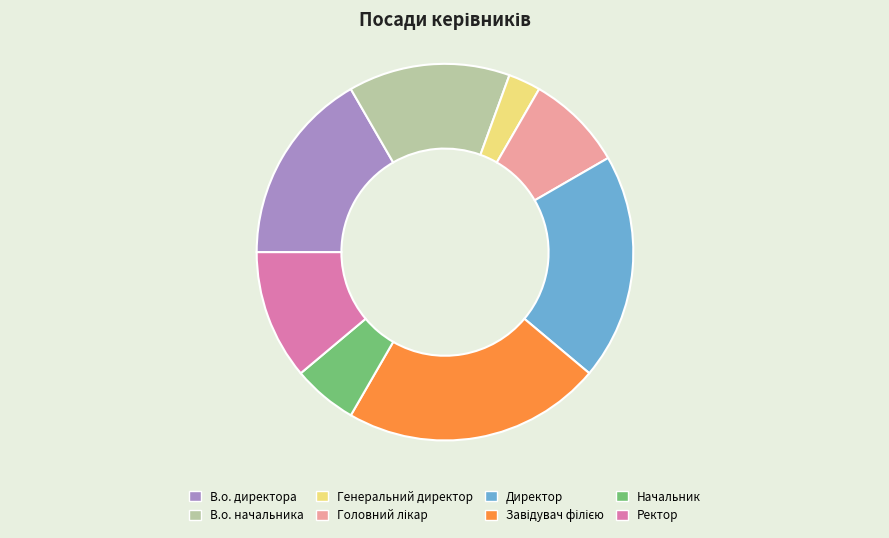

Does any single category account for the majority?

No